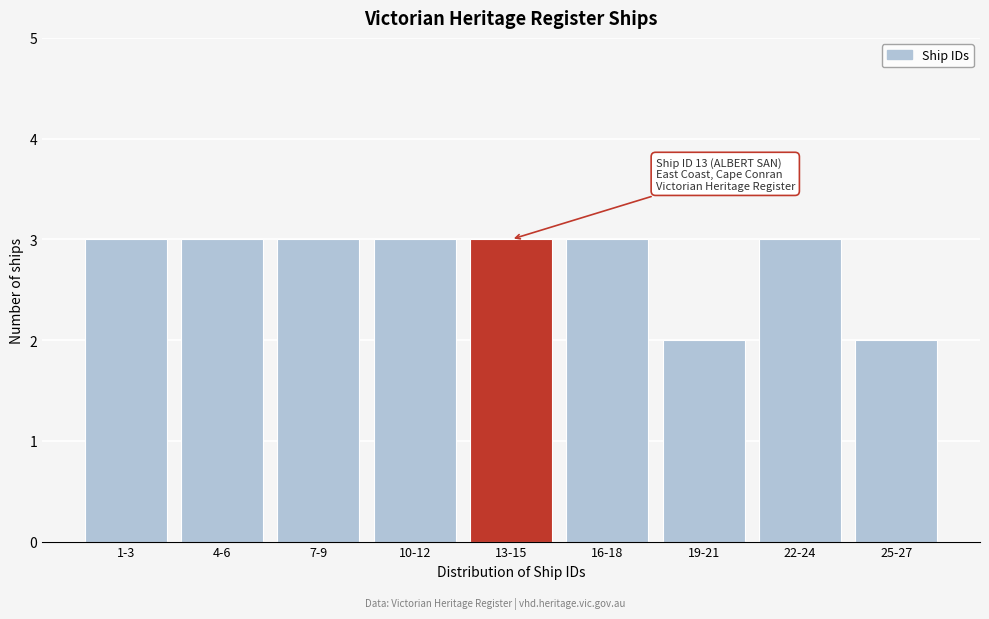

Reading right to left, transcribe all the data shown in this chart.

2	3	2	3	3	3	3	3	3